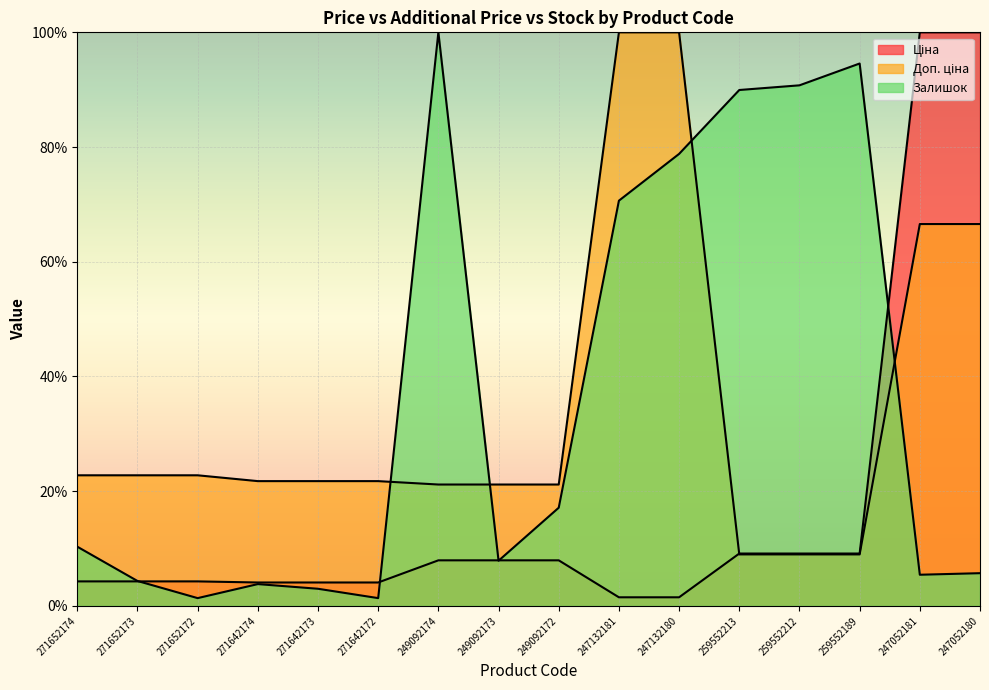

At which label does Ціна reach its peak?

247052181